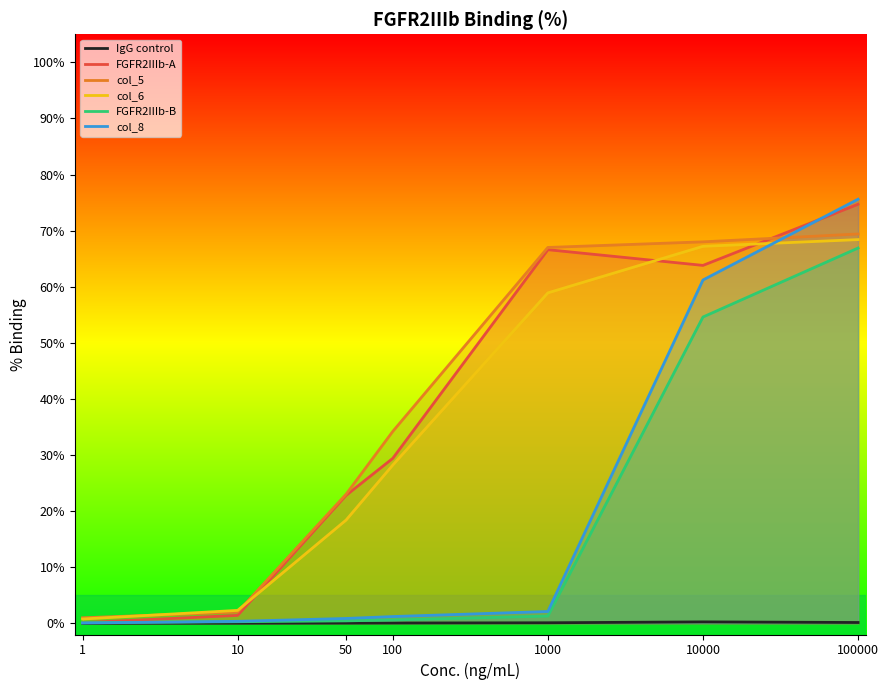

What is the value of the FGFR2IIIb-B point at the 3rd from the left?

0.4